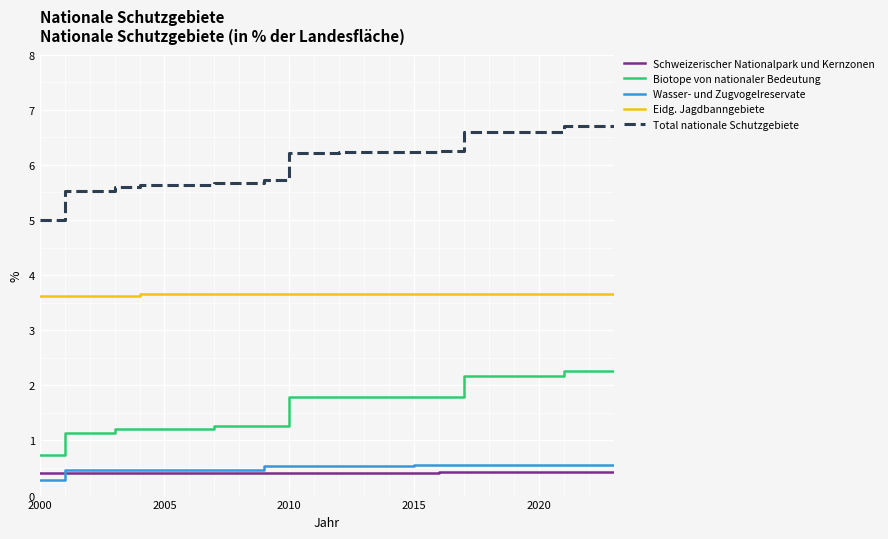

What is the highest value of the Wasser- und Zugvogelreservate series?

0.6